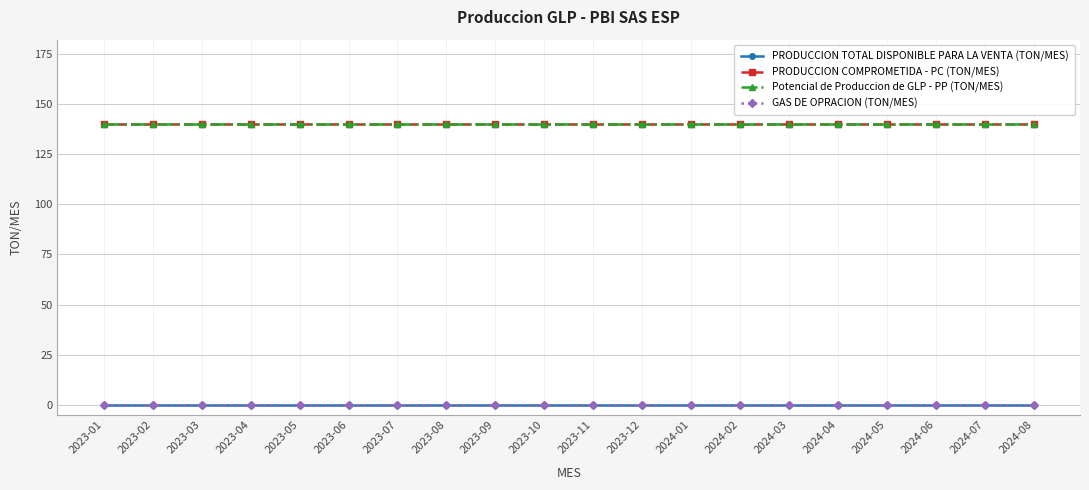

Which label corresponds to the largest value in the chart?

2023-01